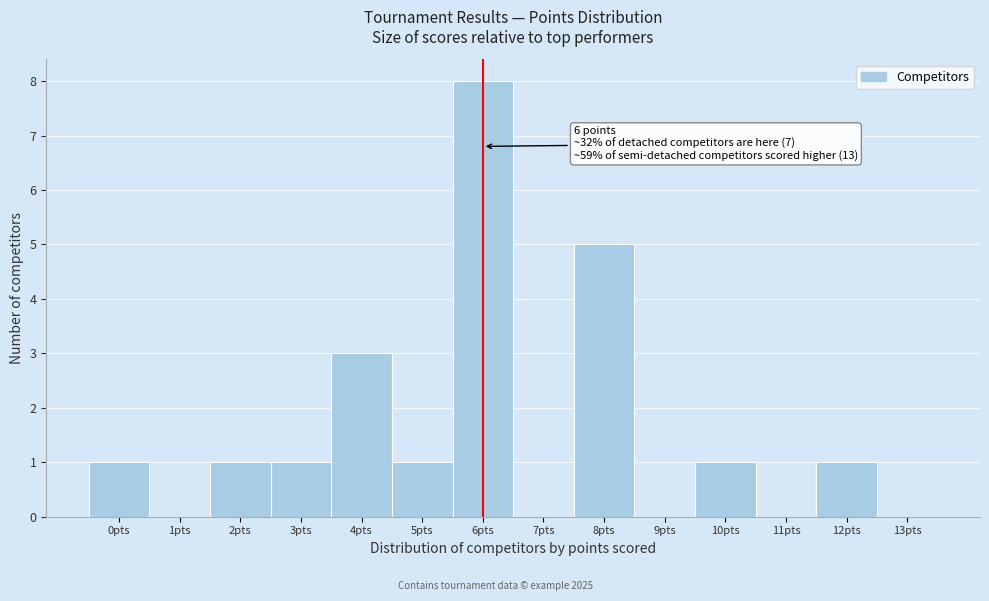

Which range on the x-axis has the tallest bar?

5.5 to 6.5